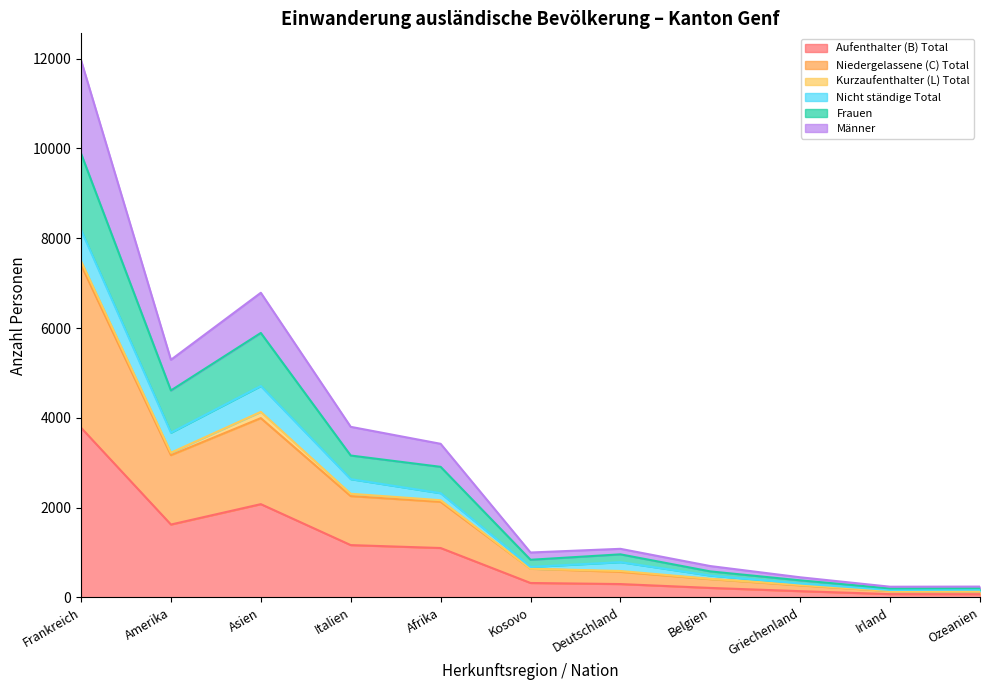

How many lines are shown in the chart?

6